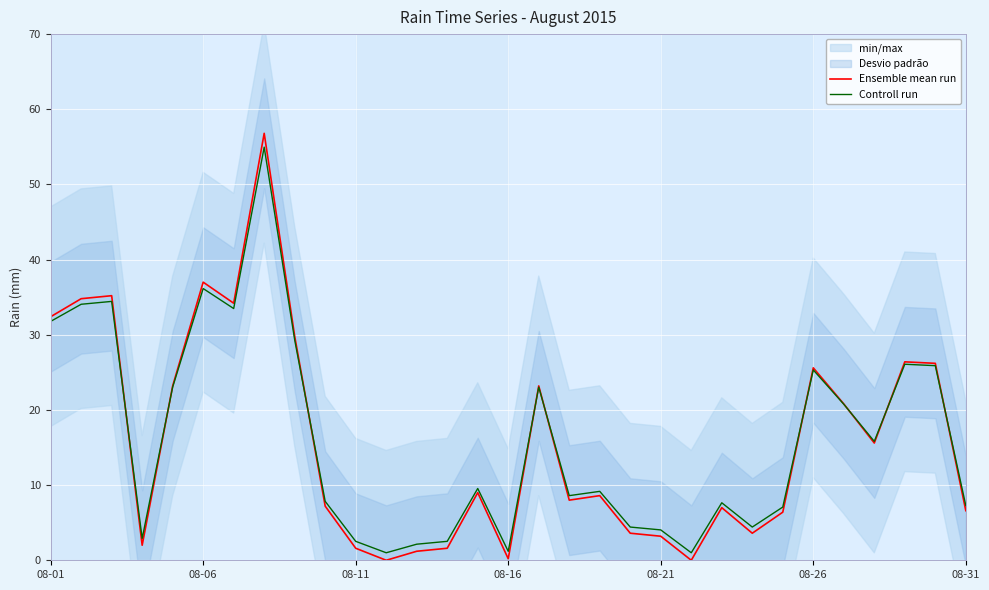

At which category does the chart reach its peak across all series?

7